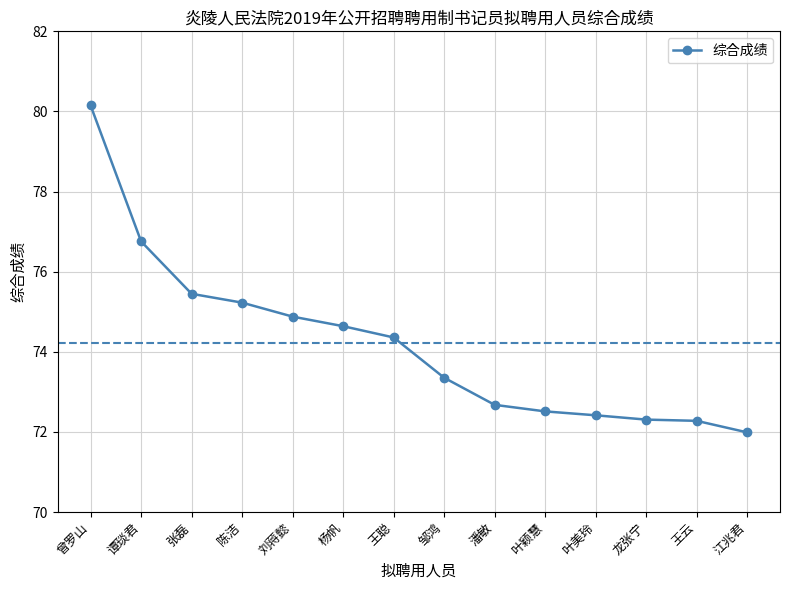

Reading right to left, extract all data points from this chart.

江兆君=72.0	王云=72.3	龙张宁=72.3	叶美玲=72.4	叶颖慧=72.5	潘敏=72.7	邹鸿=73.4	王聪=74.4	杨帆=74.6	刘蒋懿=74.9	陈洁=75.2	张磊=75.4	谭琰君=76.8	曾罗山=80.1